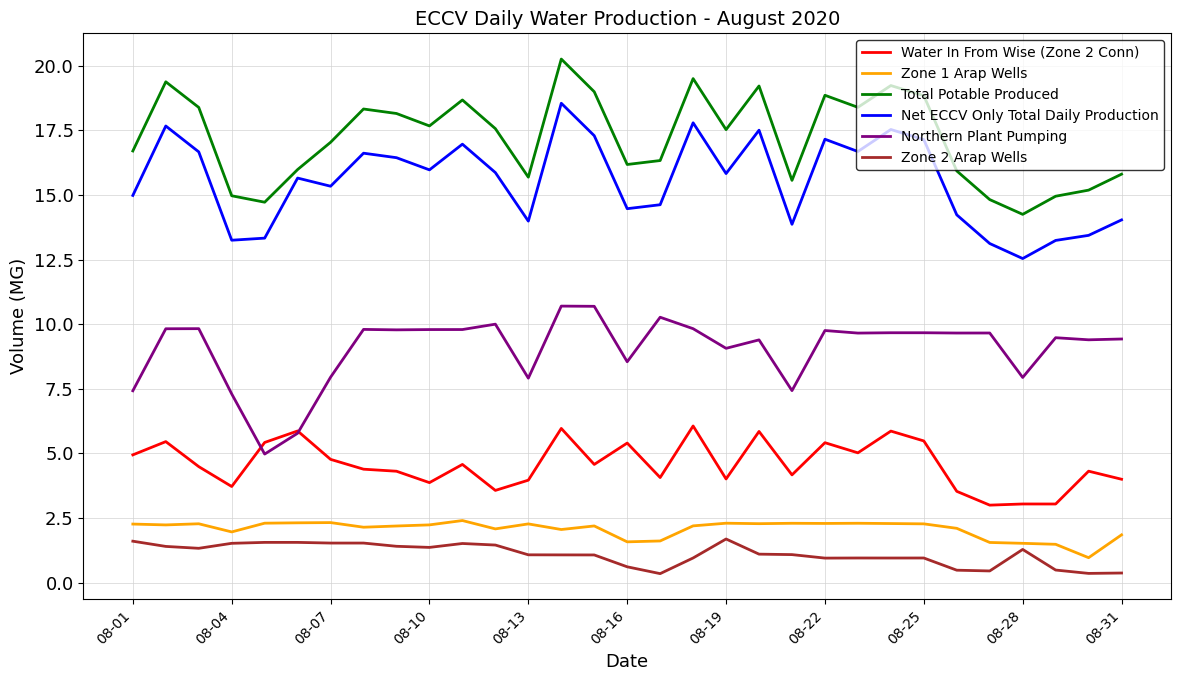

In Water In From Wise (Zone 2 Conn), how many points are higher than both neighbors (excluding endpoints)?

11